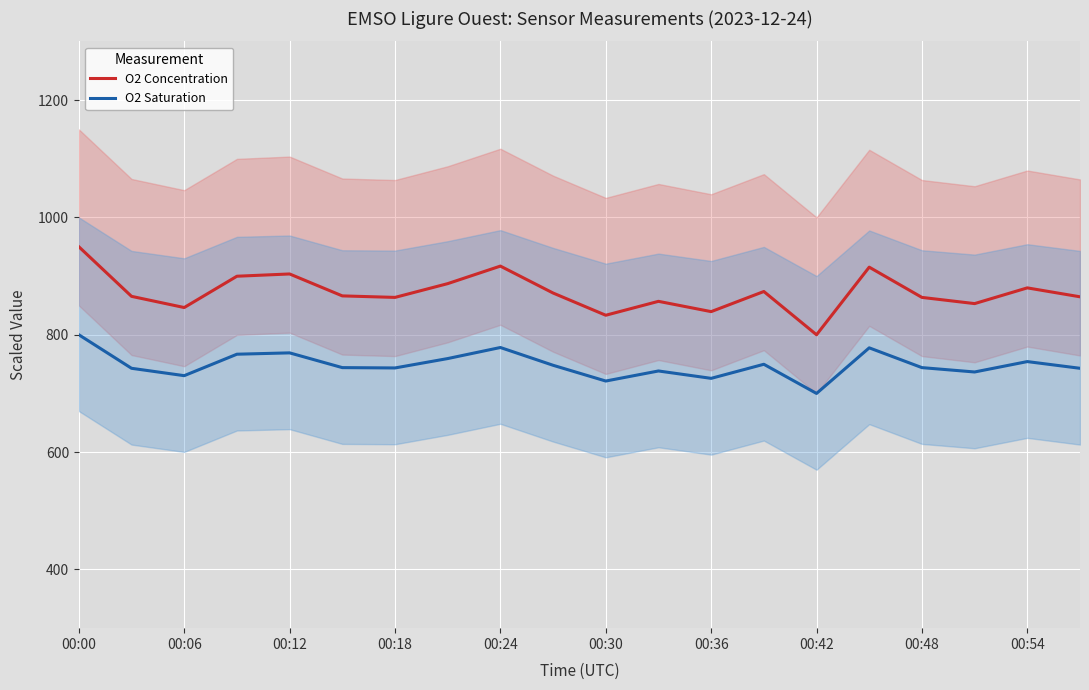

What is the highest value of the O2 Concentration series?

950.0